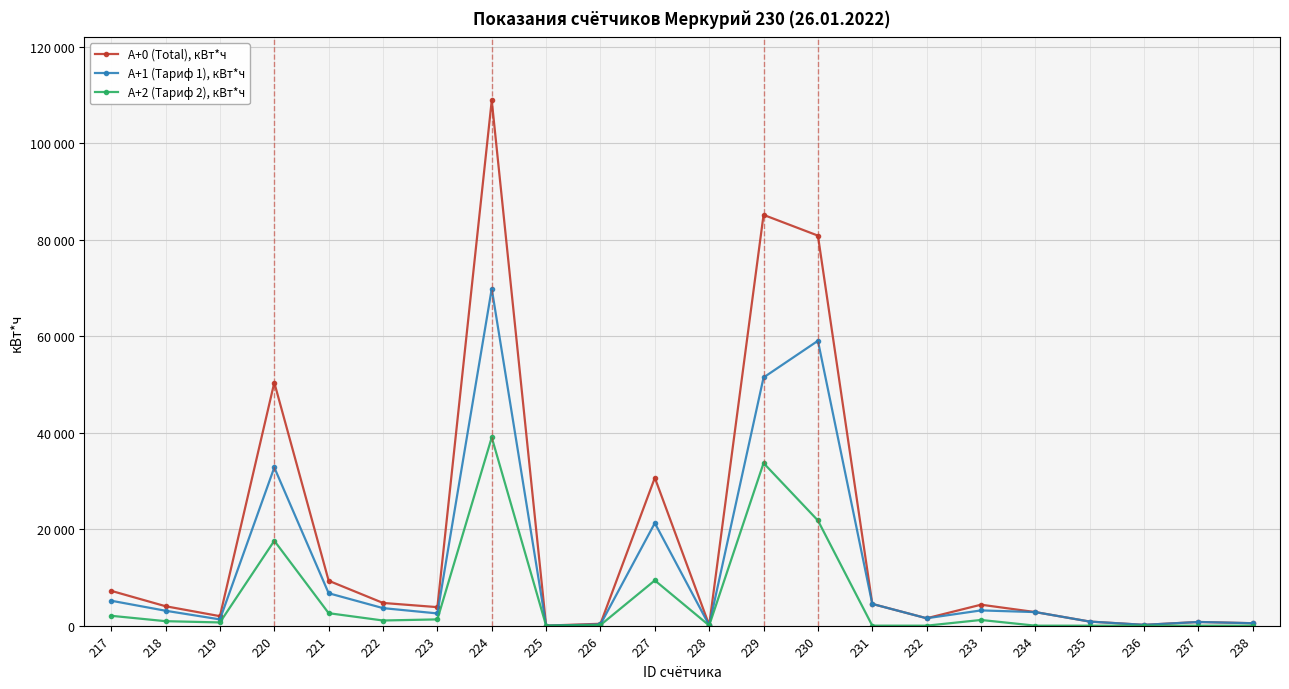

What are all the series names shown in the legend?

A+0 (Total), кВт*ч, A+1 (Тариф 1), кВт*ч, A+2 (Тариф 2), кВт*ч